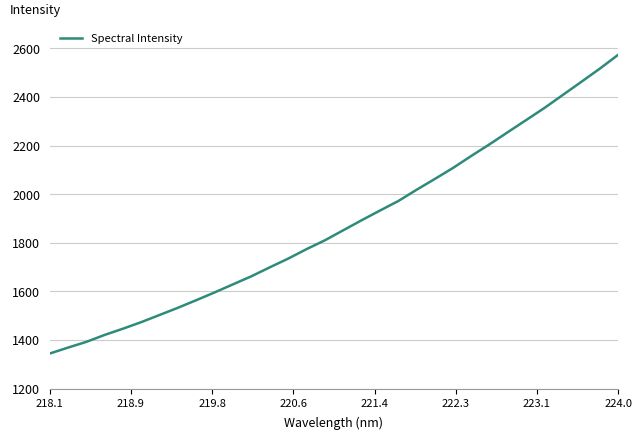

What is the greatest value displayed?

2572.7